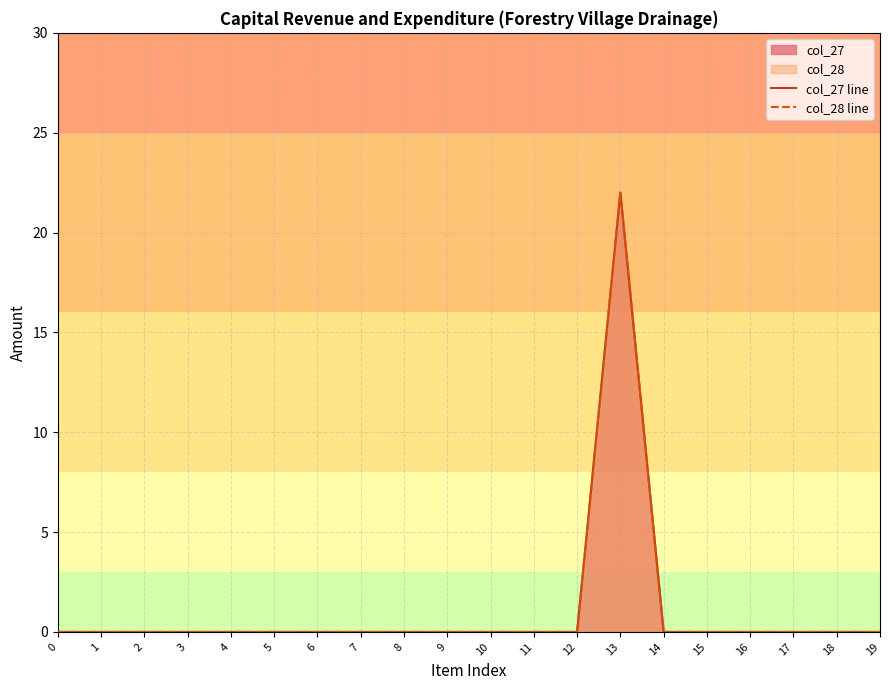

True or false: col_27 line has more than 1 points higher than both neighbors.

False